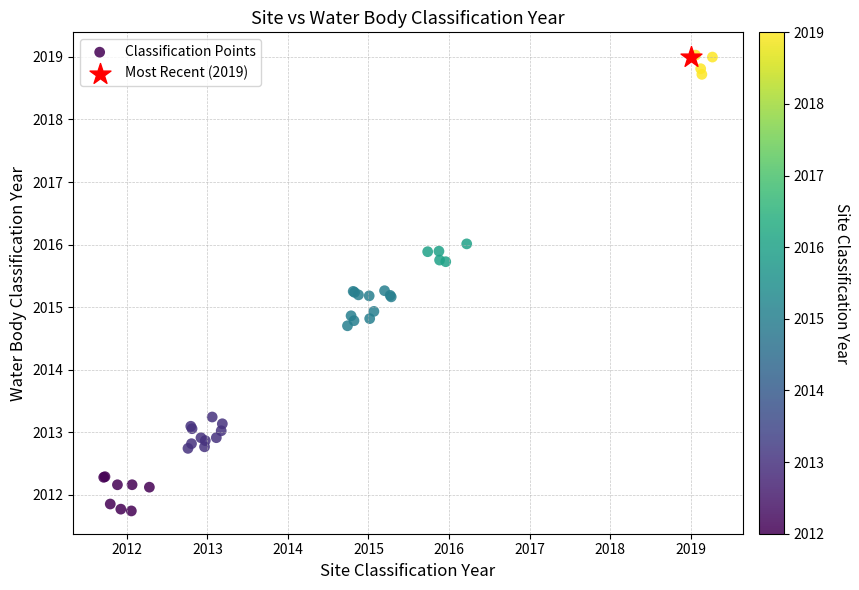

What are all the series names shown in the legend?

Classification Points, Most Recent (2019)